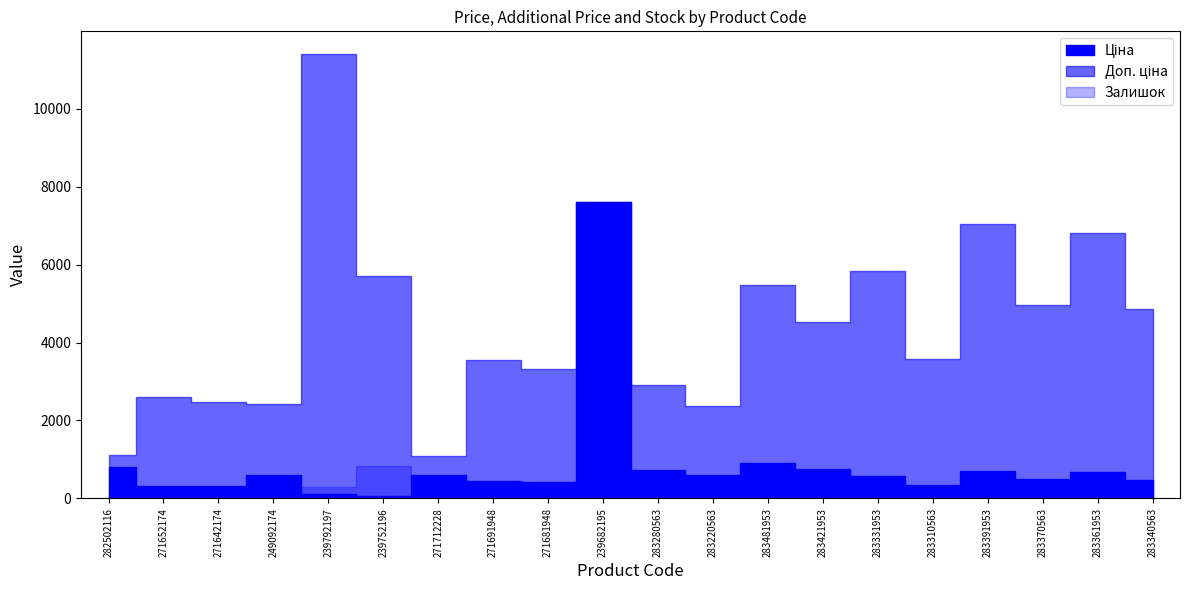

The value of Залишок at 283220563 is 106.0. True or false?

True